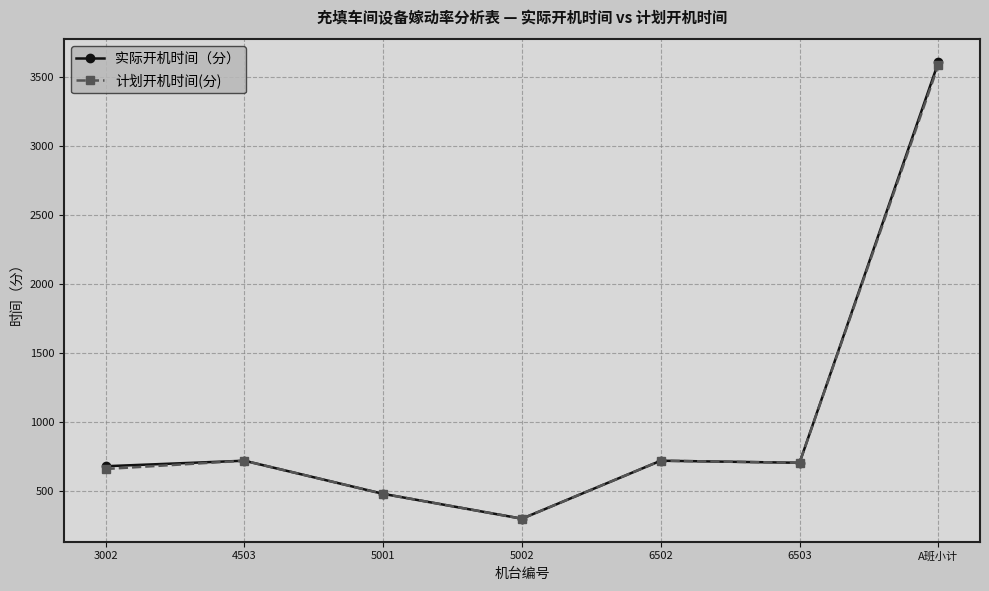

What is the average value of the 实际开机时间（分） series?

1030